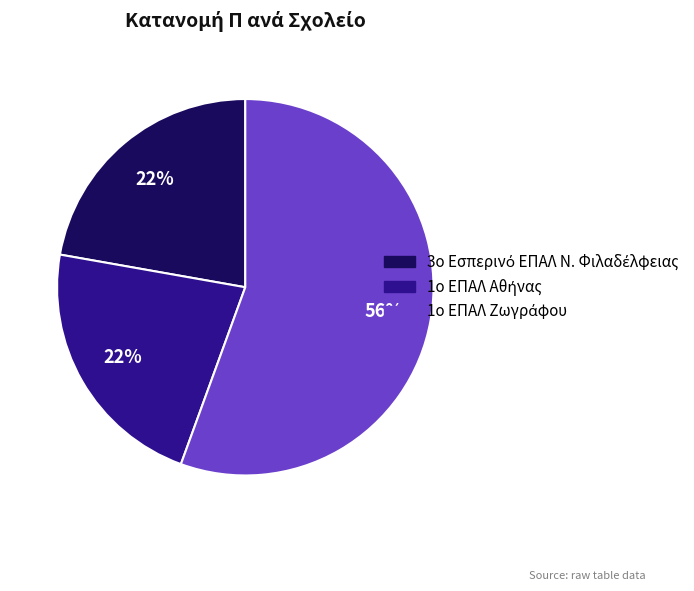

Does any single category account for the majority?

Yes